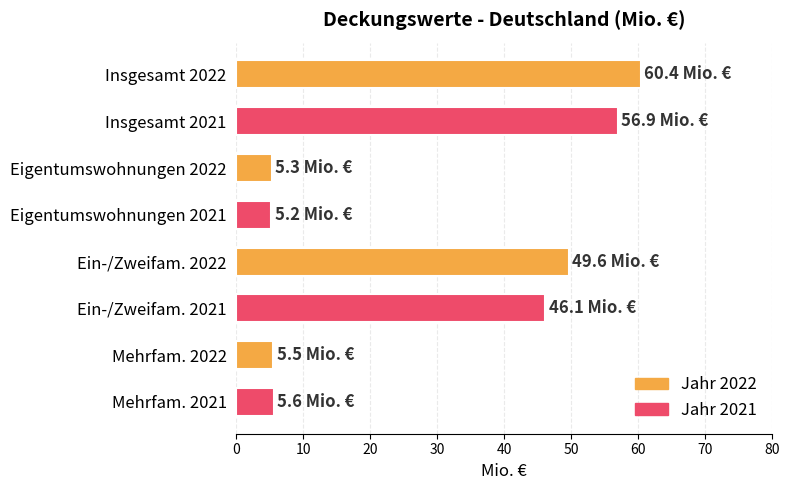

Are the bars grouped side by side (vs. stacked)?

No